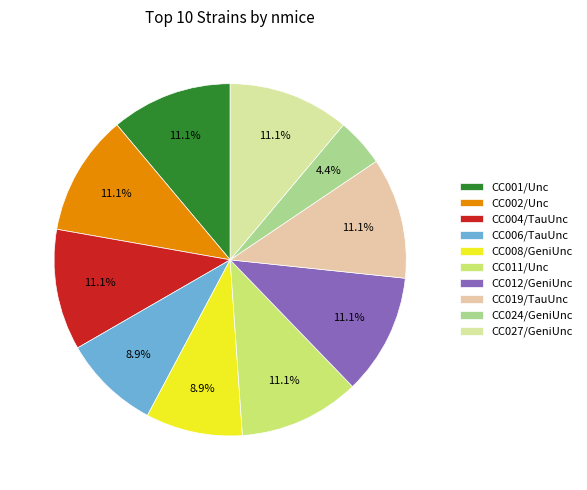

To the nearest percent, what is the difference between the largest and smallest slice percentages?

7%